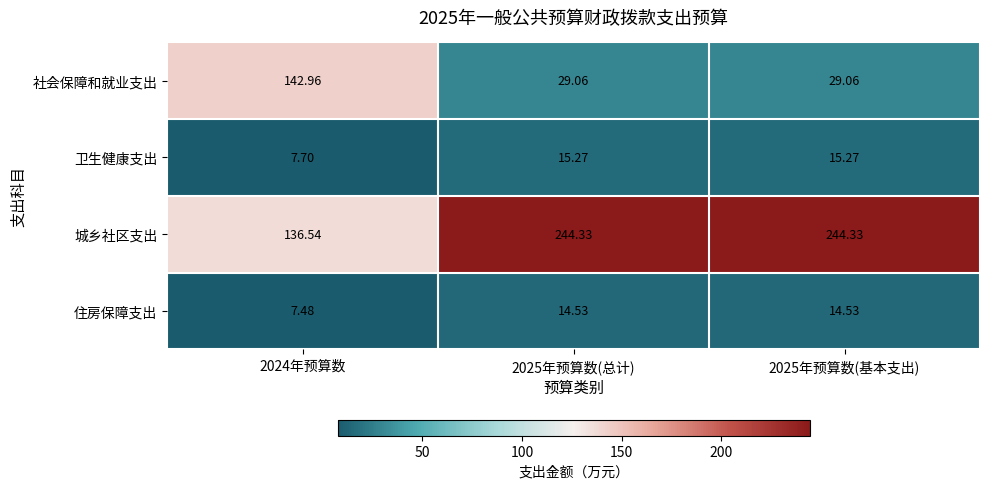

Rank the series at 2025年预算数(基本支出) from highest to lowest value.

城乡社区支出, 社会保障和就业支出, 卫生健康支出, 住房保障支出